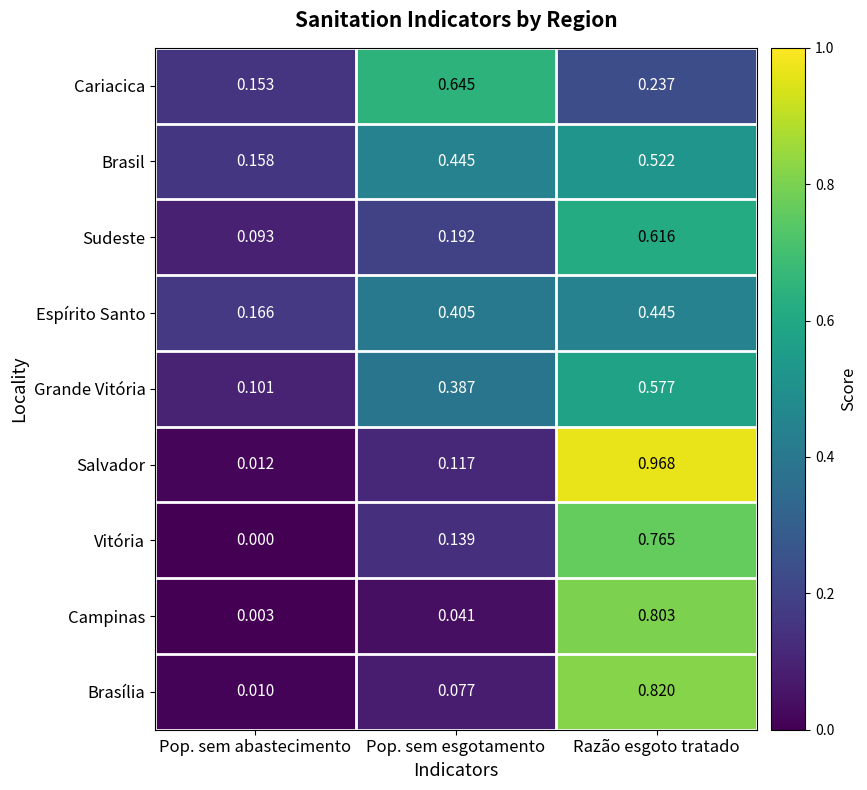

Which series changed the most between Pop. sem abastecimento and Razão esgoto tratado?

Salvador